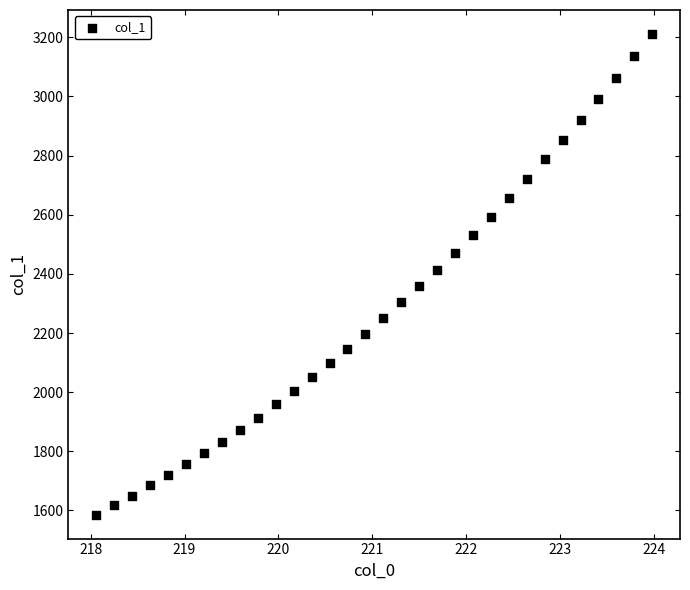

What is the range of X values (max minus min)?

5.9